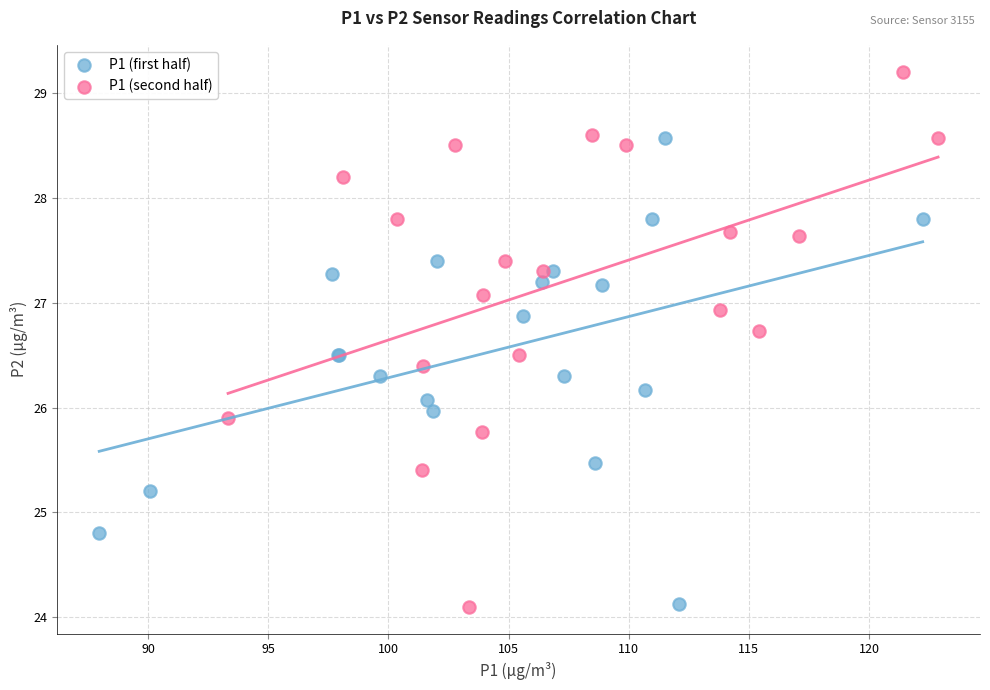

Which series reaches the maximum Y coordinate?

P1 (second half)